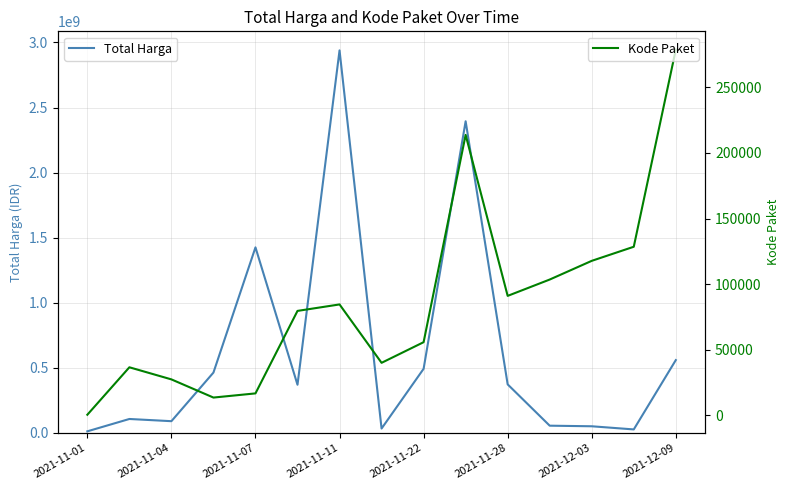

What is the sum of all Kode Paket values?

1288789